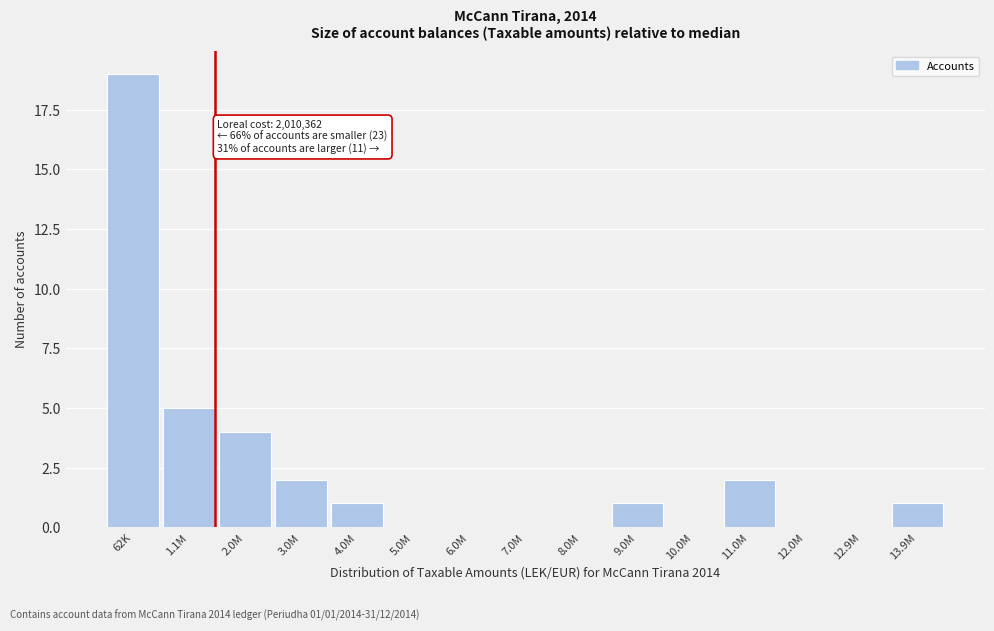

Reading left to right, extract all data points from this chart.

62K=19	1.1M=5	2.0M=4	3.0M=2	4.0M=1	5.0M=0	6.0M=0	7.0M=0	8.0M=0	9.0M=1	10.0M=0	11.0M=2	12.0M=0	12.9M=0	13.9M=1